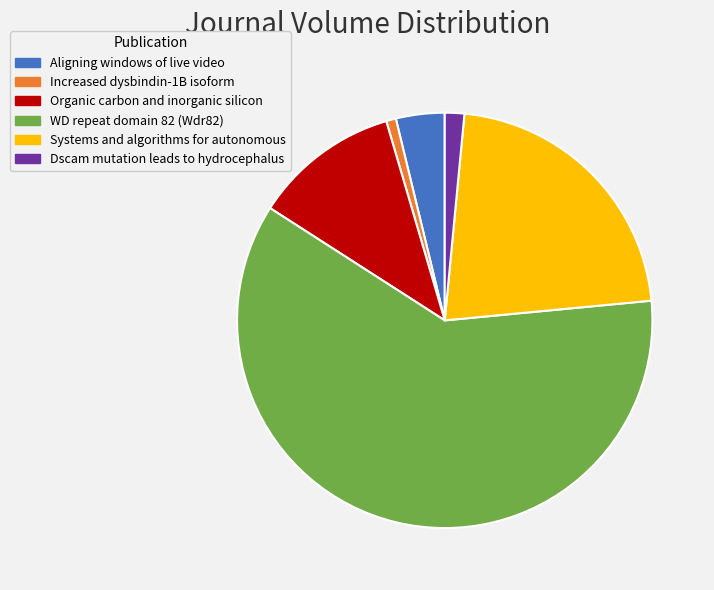

True or false: Increased dysbindin-1B isoform accounts for 13% of the total.

False